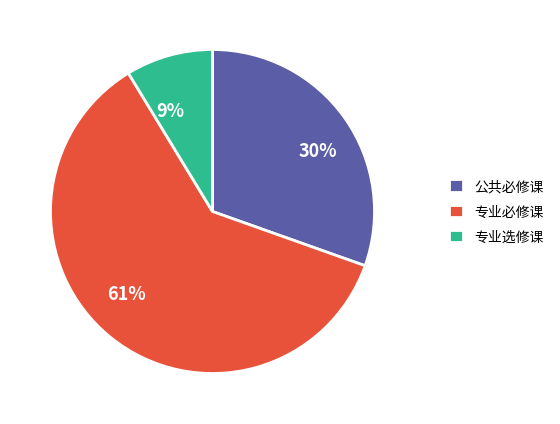

Between 专业必修课 and 专业选修课, which is larger?

专业必修课